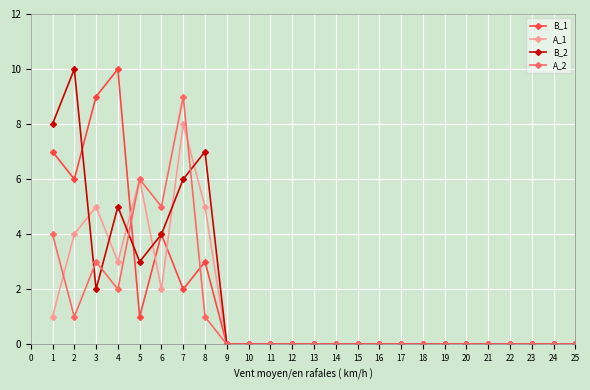

Rank the series by their average value, from highest to lowest.

B_2, B_1, A_1, A_2